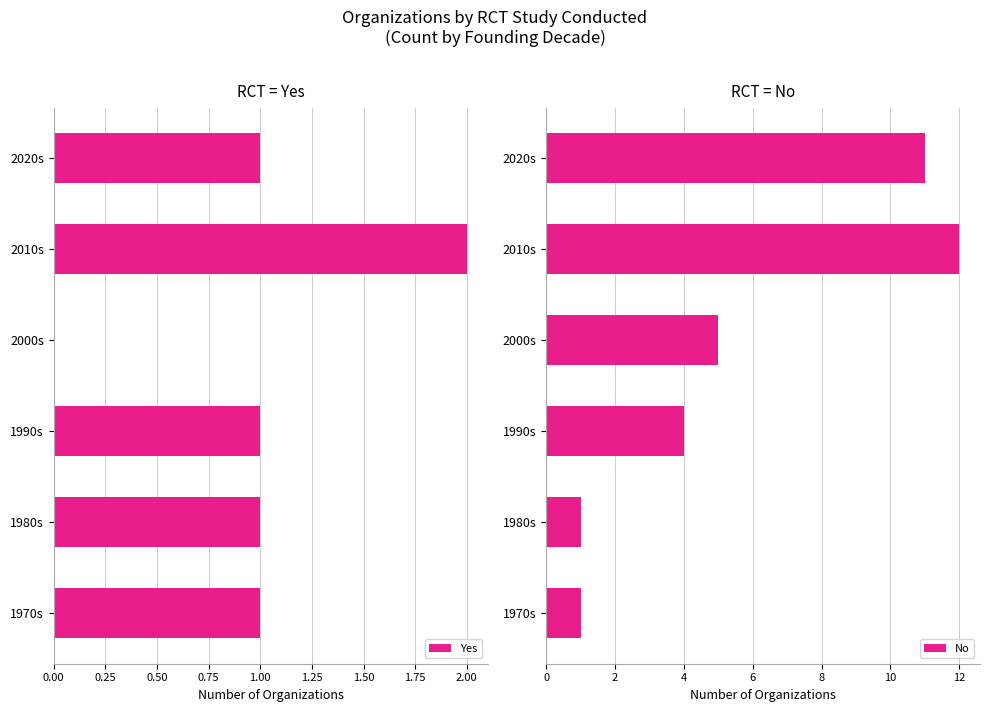

How many series are shown in this chart?

2